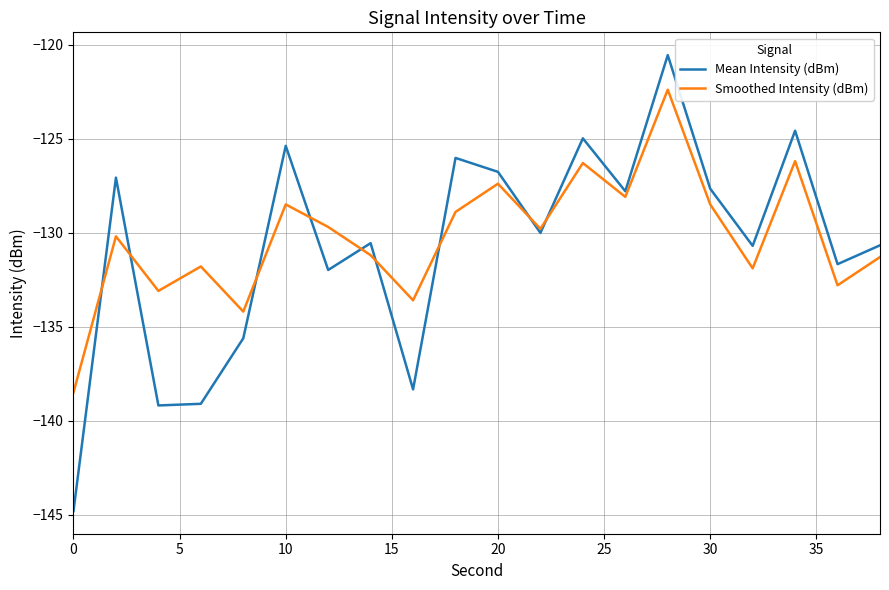

Is this an area chart (filled region under the line)?

No